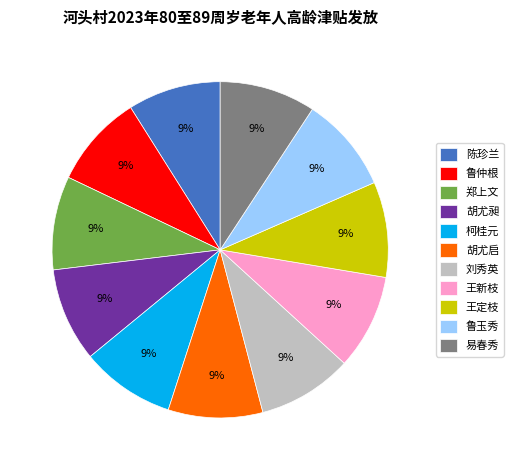

True or false: 易春秀 accounts for 9% of the total.

True